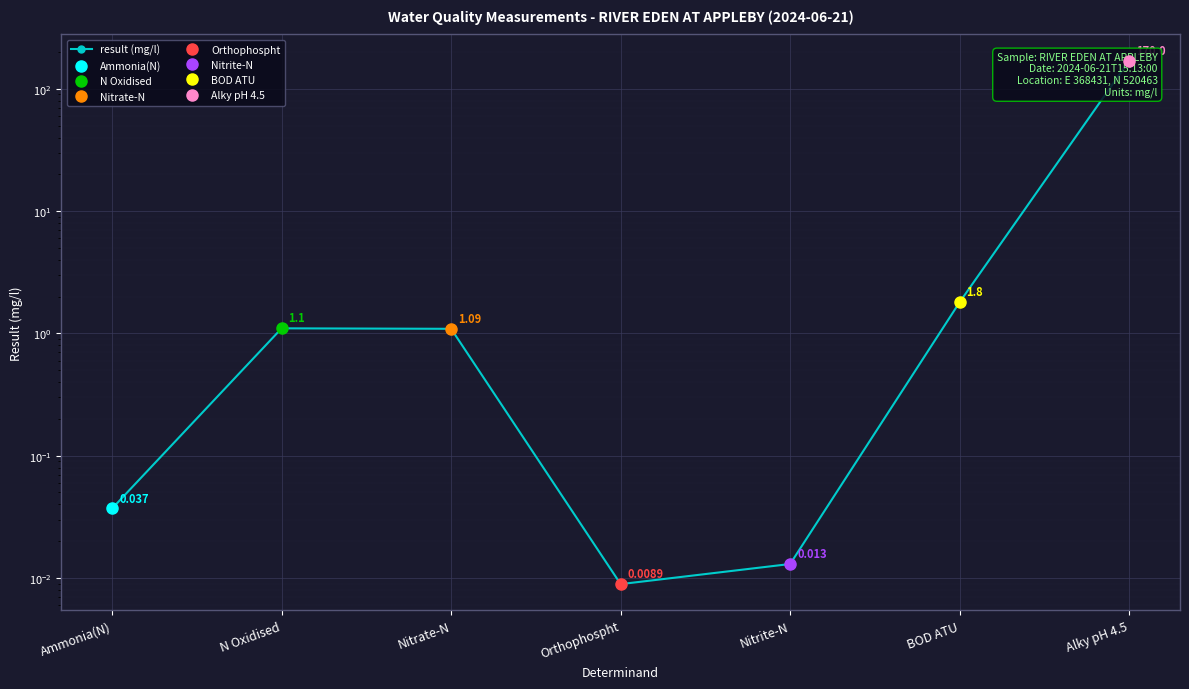

The chart shows a value of 0.0 at Orthophospht. True or false?

True